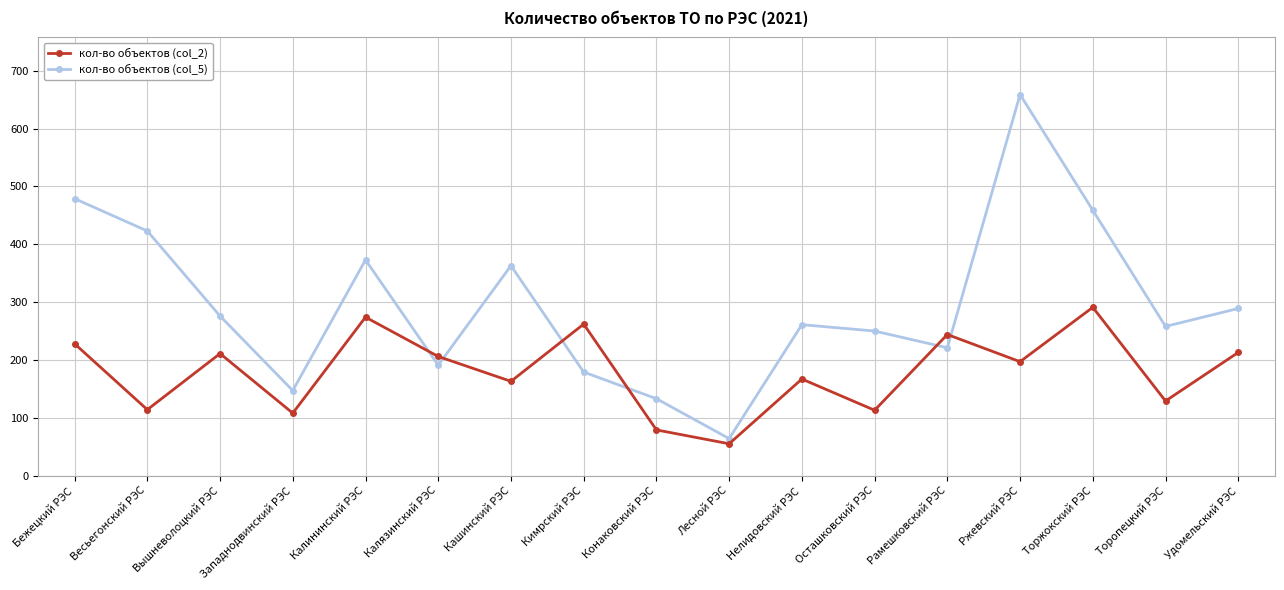

True or false: кол-во объектов (col_5) has more than 1 points higher than both neighbors.

True